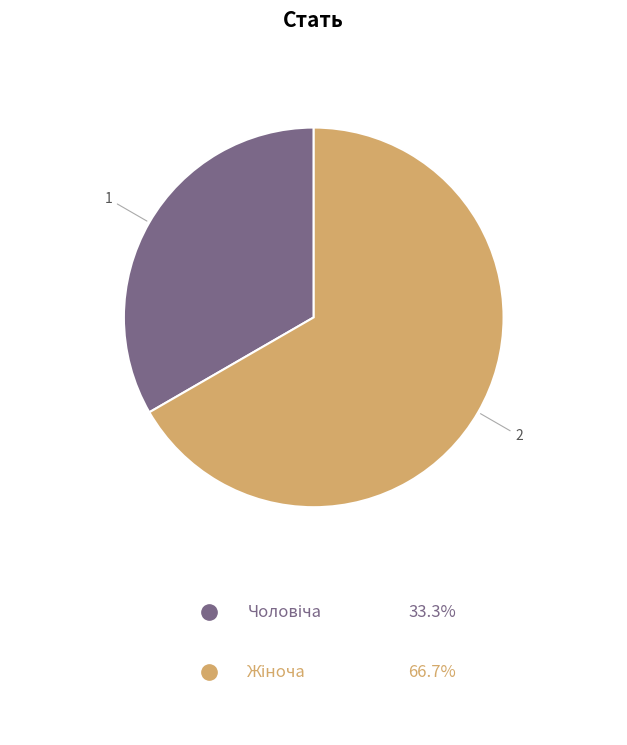

Is there a majority slice in this chart?

Yes